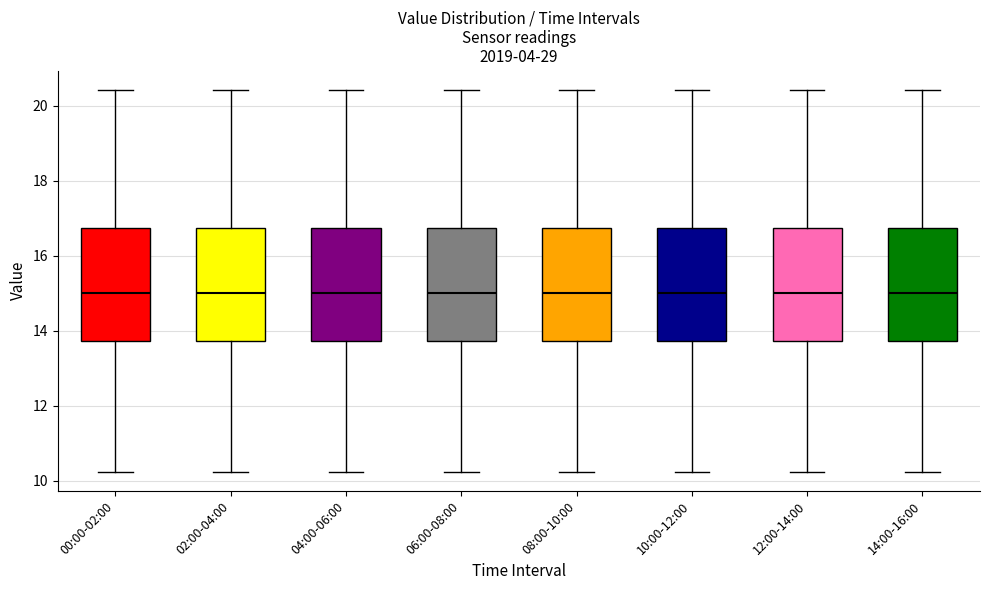

Reading left to right, transcribe this box plot: for each box, give where its median line is, the range the box spans, and where its two whiskers end, as read against the y-axis. The values are not printed on the chart, so give them approximately, as read against the axis.

00:00-02:00: median 15.0, box 13.8 to 16.8, whiskers 10.2 to 20.4
02:00-04:00: median 15.0, box 13.8 to 16.8, whiskers 10.2 to 20.4
04:00-06:00: median 15.0, box 13.8 to 16.8, whiskers 10.2 to 20.4
06:00-08:00: median 15.0, box 13.8 to 16.8, whiskers 10.2 to 20.4
08:00-10:00: median 15.0, box 13.8 to 16.8, whiskers 10.2 to 20.4
10:00-12:00: median 15.0, box 13.8 to 16.8, whiskers 10.2 to 20.4
12:00-14:00: median 15.0, box 13.8 to 16.8, whiskers 10.2 to 20.4
14:00-16:00: median 15.0, box 13.8 to 16.8, whiskers 10.2 to 20.4